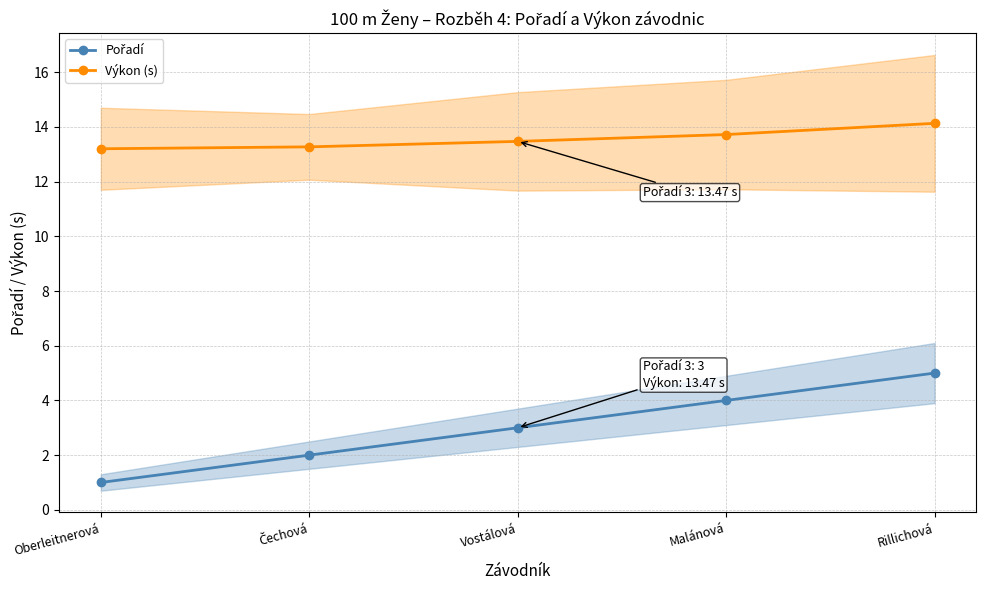

How many lines are shown in the chart?

2